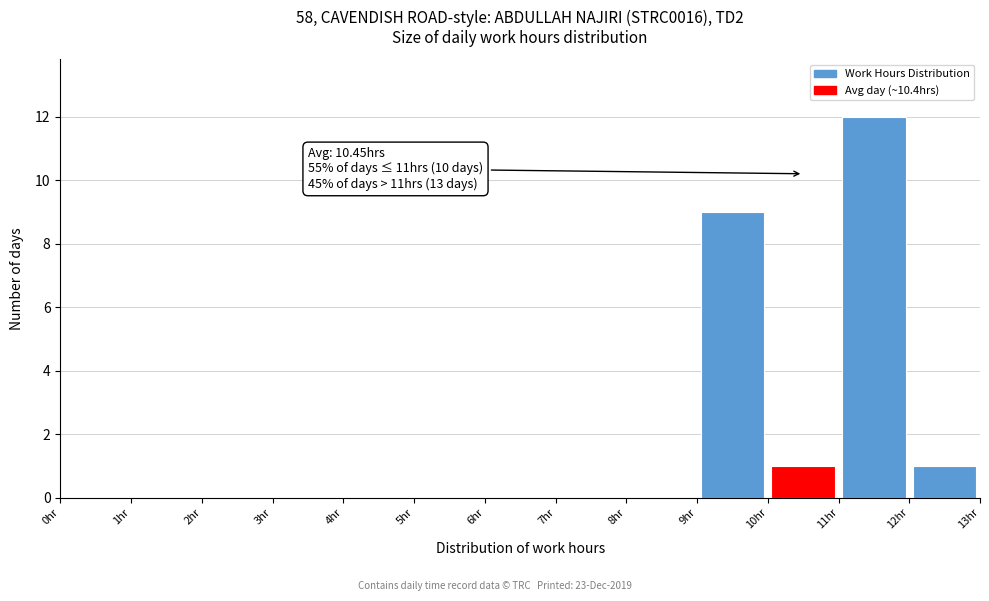

Over which range of the x-axis is the bar tallest?

11 to 12